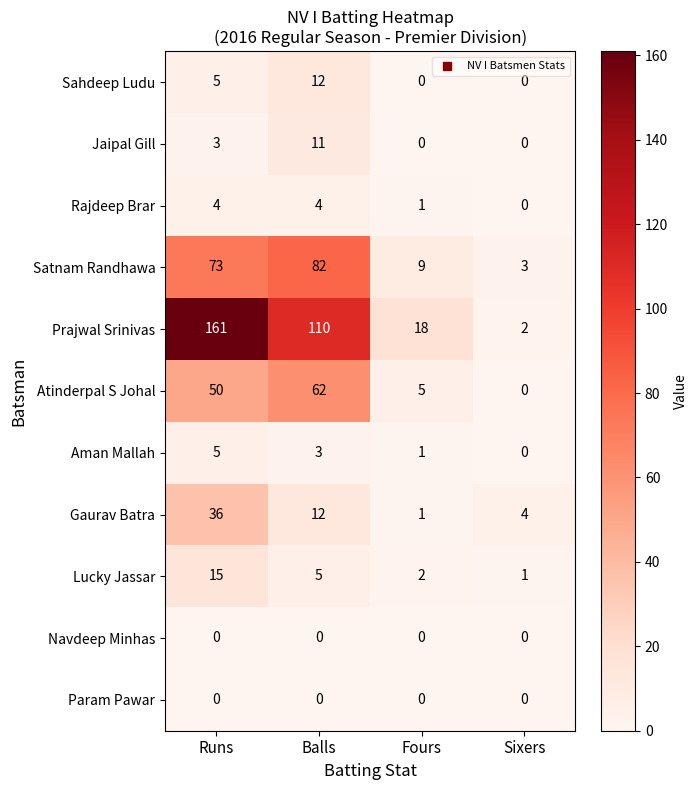

The Gaurav Batra series shows 36 at Runs. True or false?

True